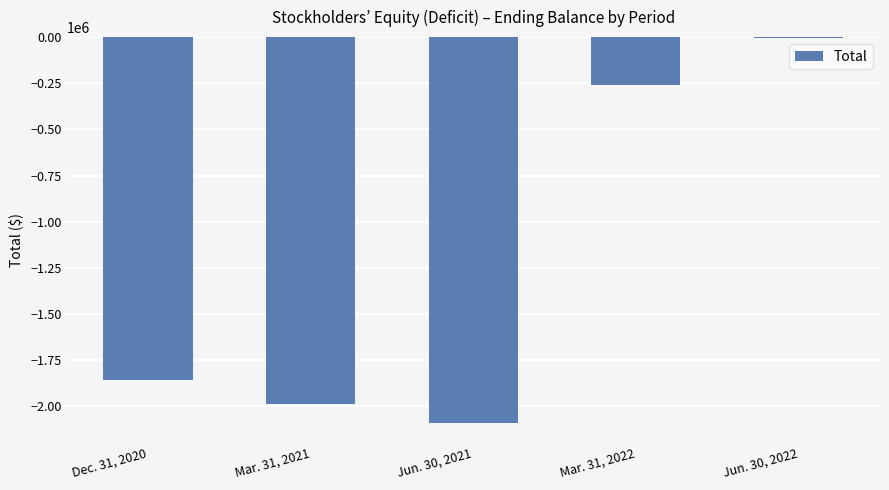

Which category has the highest value across all series?

Jun. 30, 2022